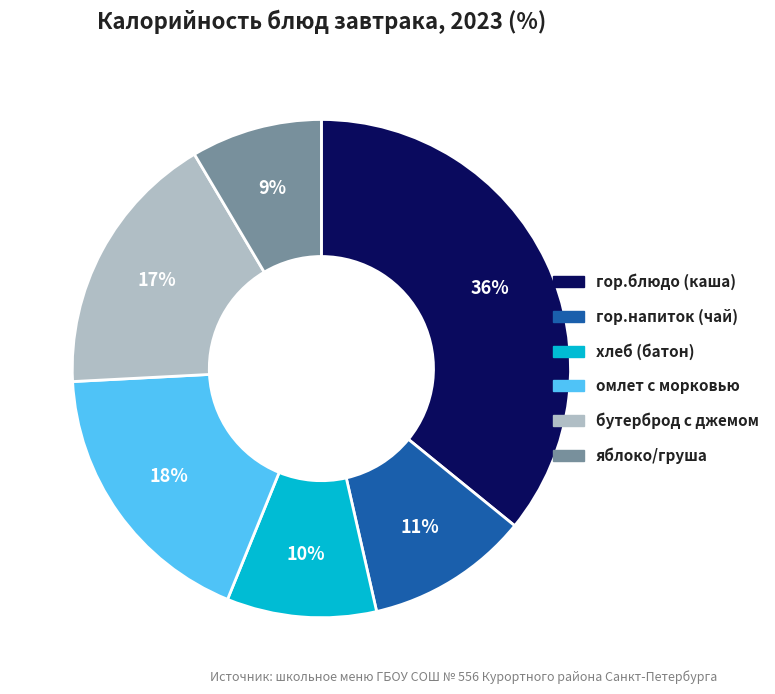

Which slice is the largest?

гор.блюдо (каша)